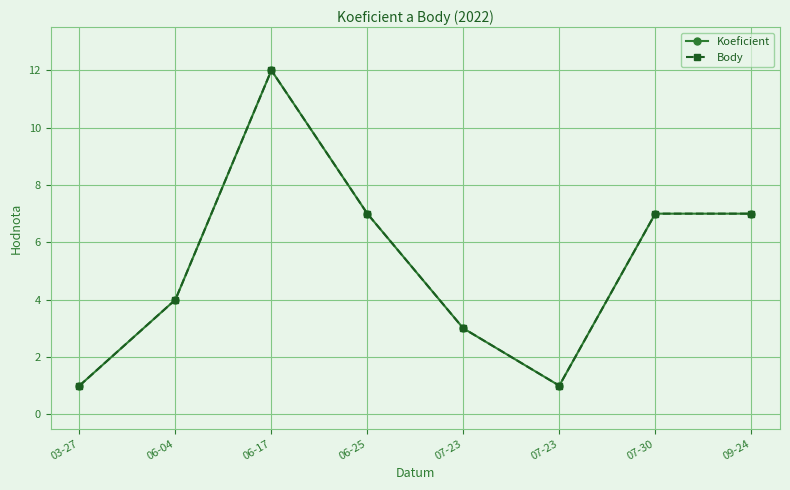

True or false: Koeficient and Body cross at least once.

False